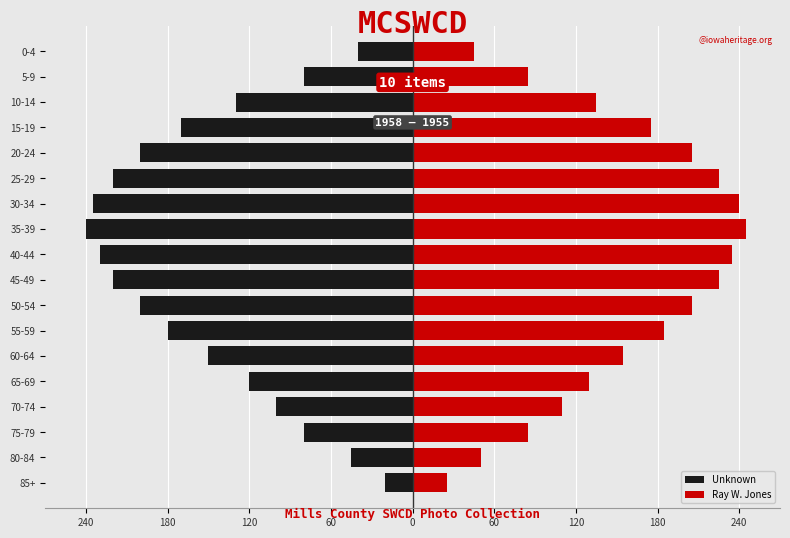

What is the value of the Unknown bar at the 11th from the left?

-240